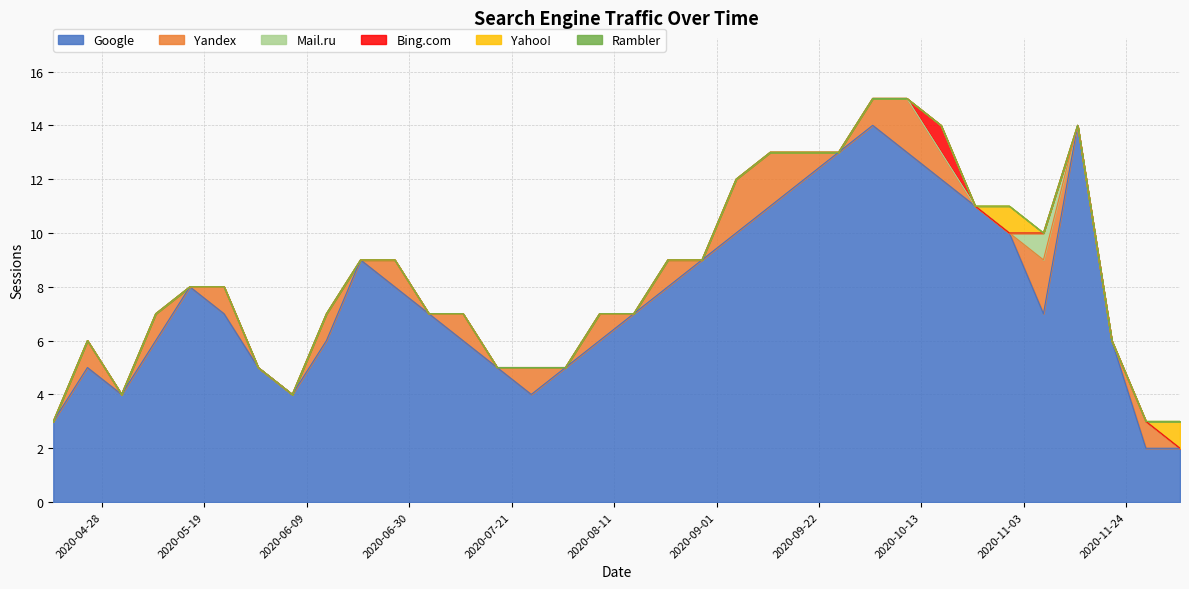

How many Yandex values are between 0 and 1?

30